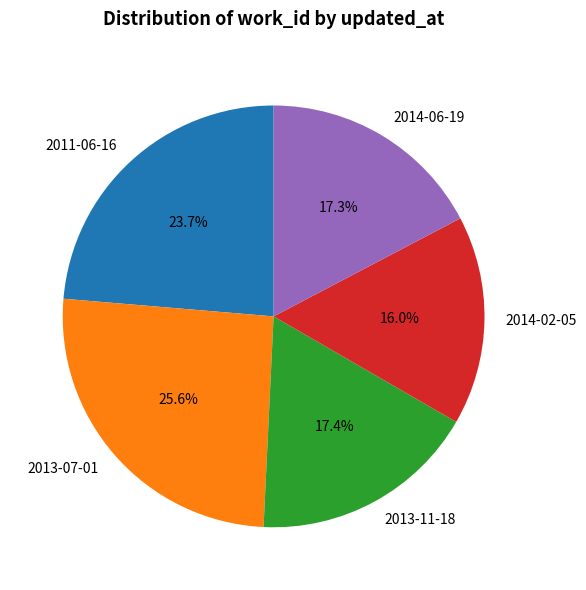

Is it true that 2014-02-05 is 16% of the pie?

True